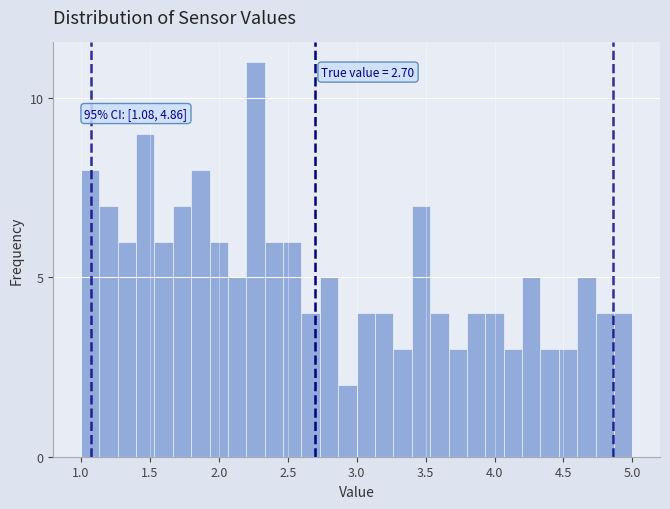

Around what value on the x-axis is the tallest bar? Give the approximate position of its centre, as read against the axis.

2.25